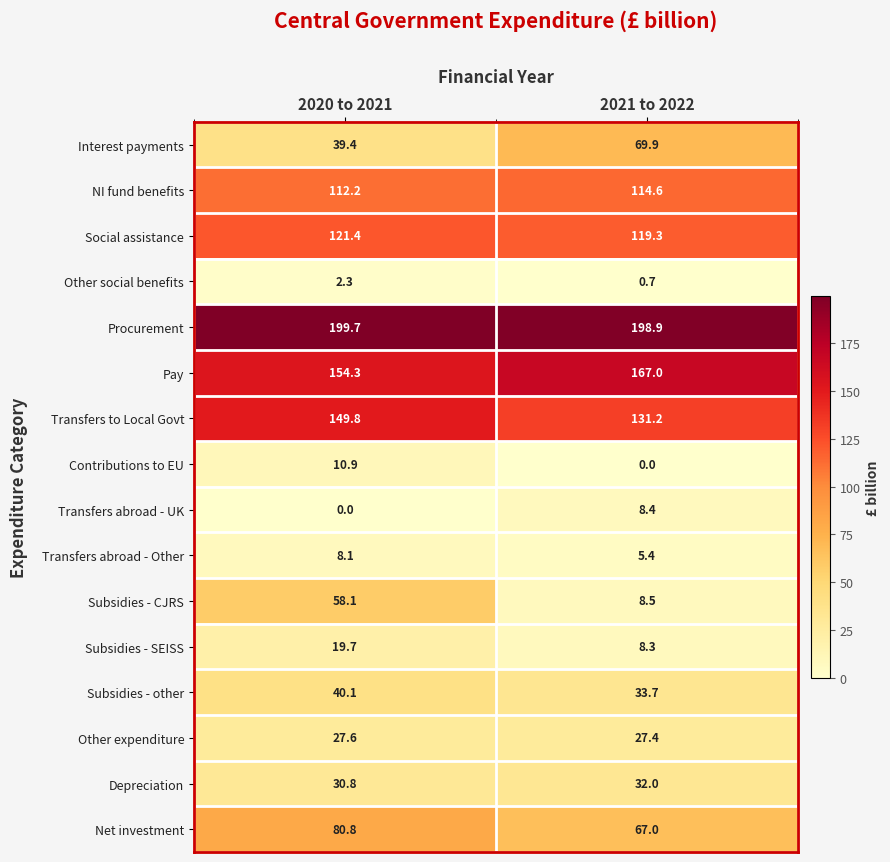

What is the minimum value for Net investment?

67.0